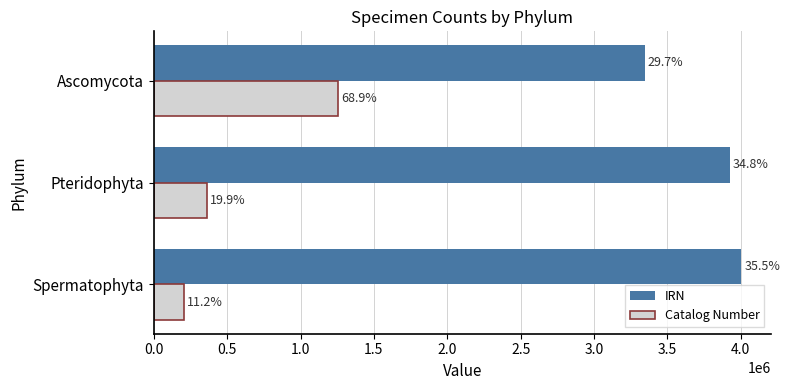

At how many categories does at least one series exceed 2001639?

3